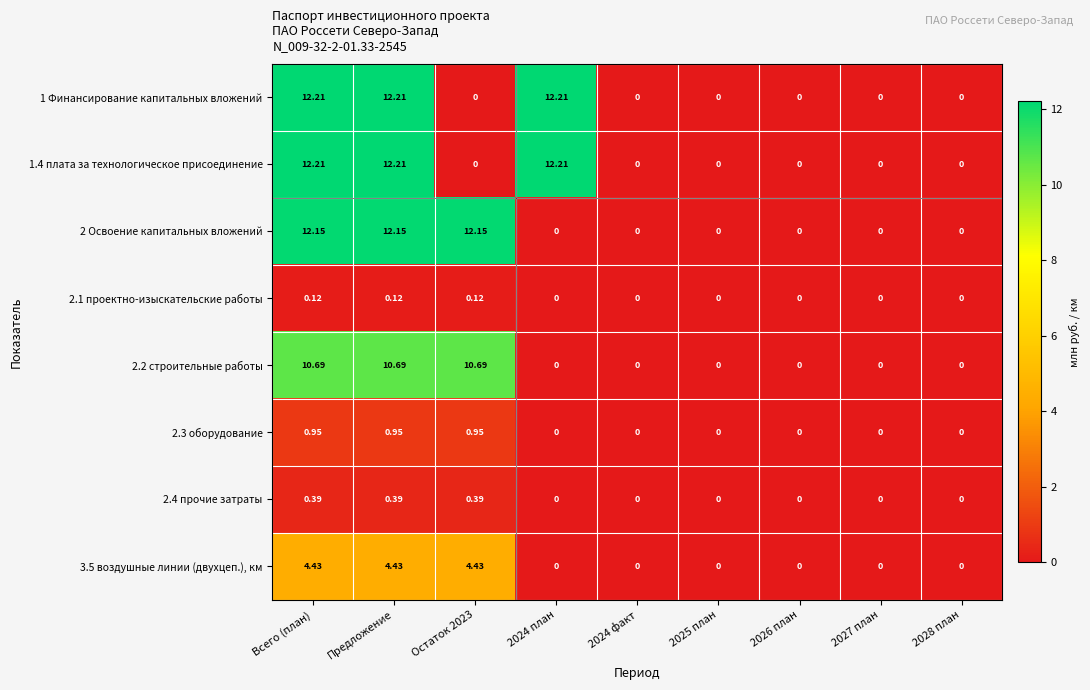

How many positive values does the 2.4 прочие затраты series have?

3